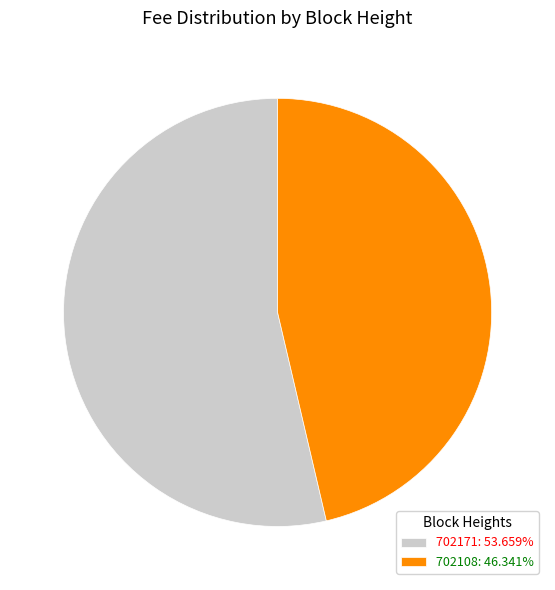

Which category has the smallest portion of the pie?

702108